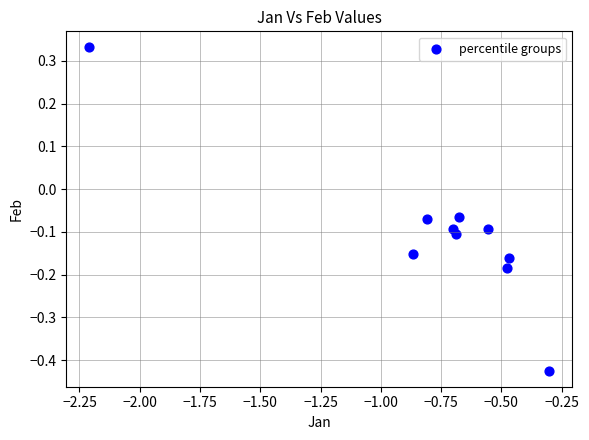

What is the range of X values (max minus min)?

1.9